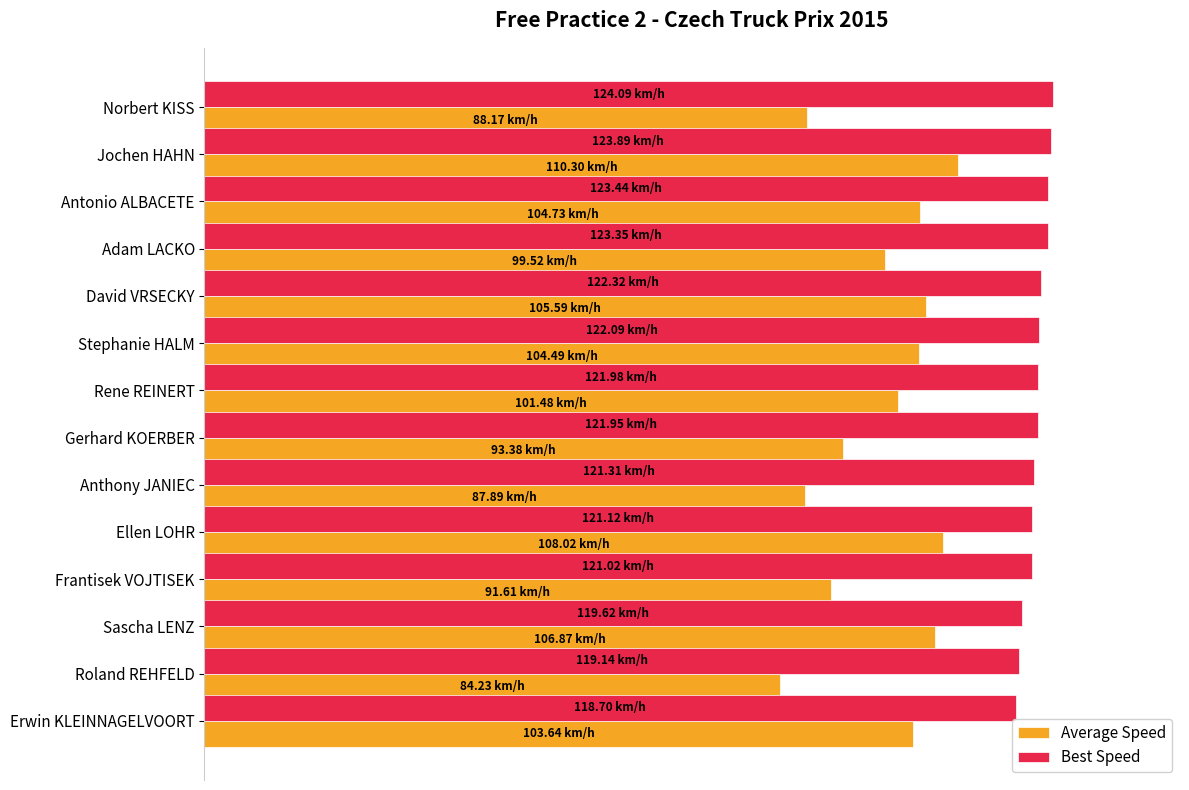

What is the lowest value of the Average Speed series?

67.9